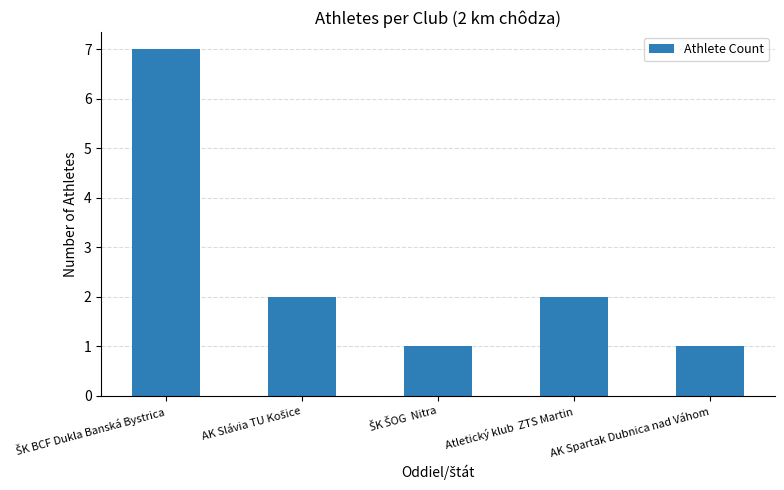

What is the maximum value shown in the chart?

7